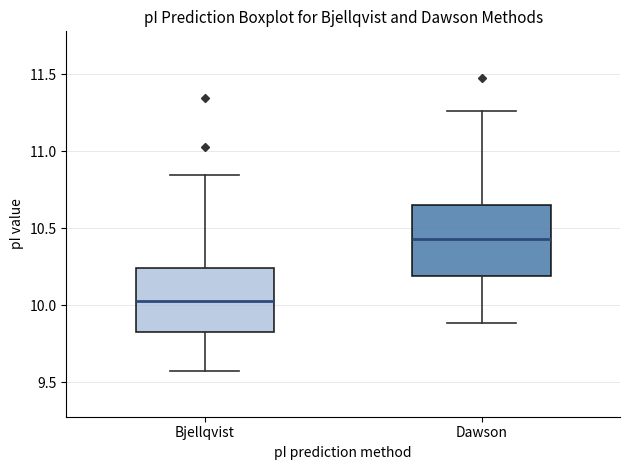

Reading left to right, transcribe this box plot: for each box, give where its median line is, the range the box spans, and where its two whiskers end, as read against the y-axis. The values are not printed on the chart, so give them approximately, as read against the axis.

Bjellqvist: median 10.05, box 9.80 to 10.25, whiskers 9.60 to 10.85
Dawson: median 10.45, box 10.20 to 10.65, whiskers 9.90 to 11.25